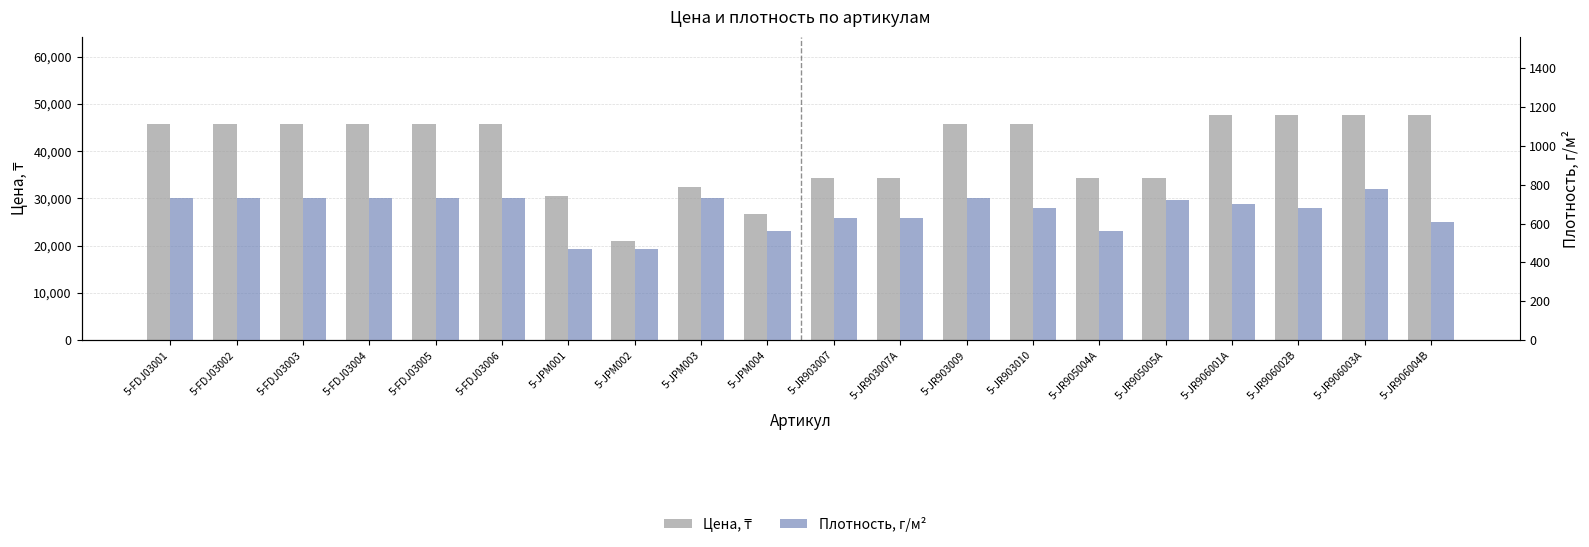

How many groups of bars are there?

20